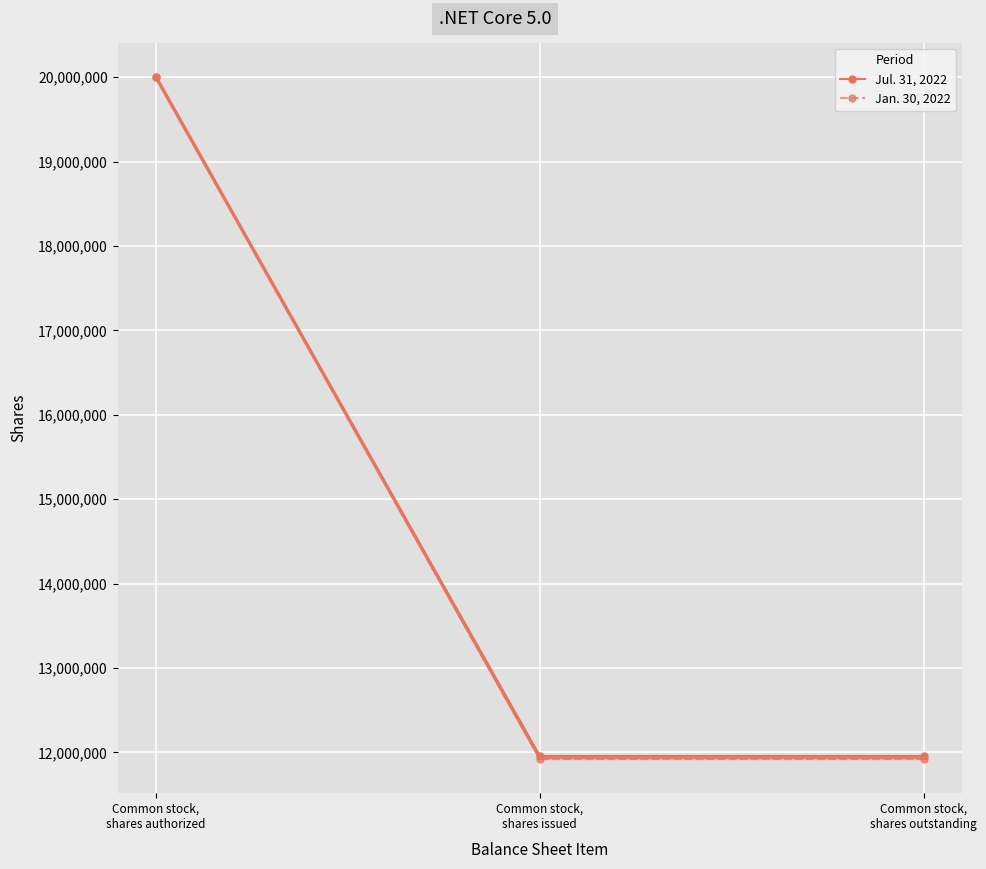

At which label does Jul. 31, 2022 reach its peak?

Common stock,
shares authorized